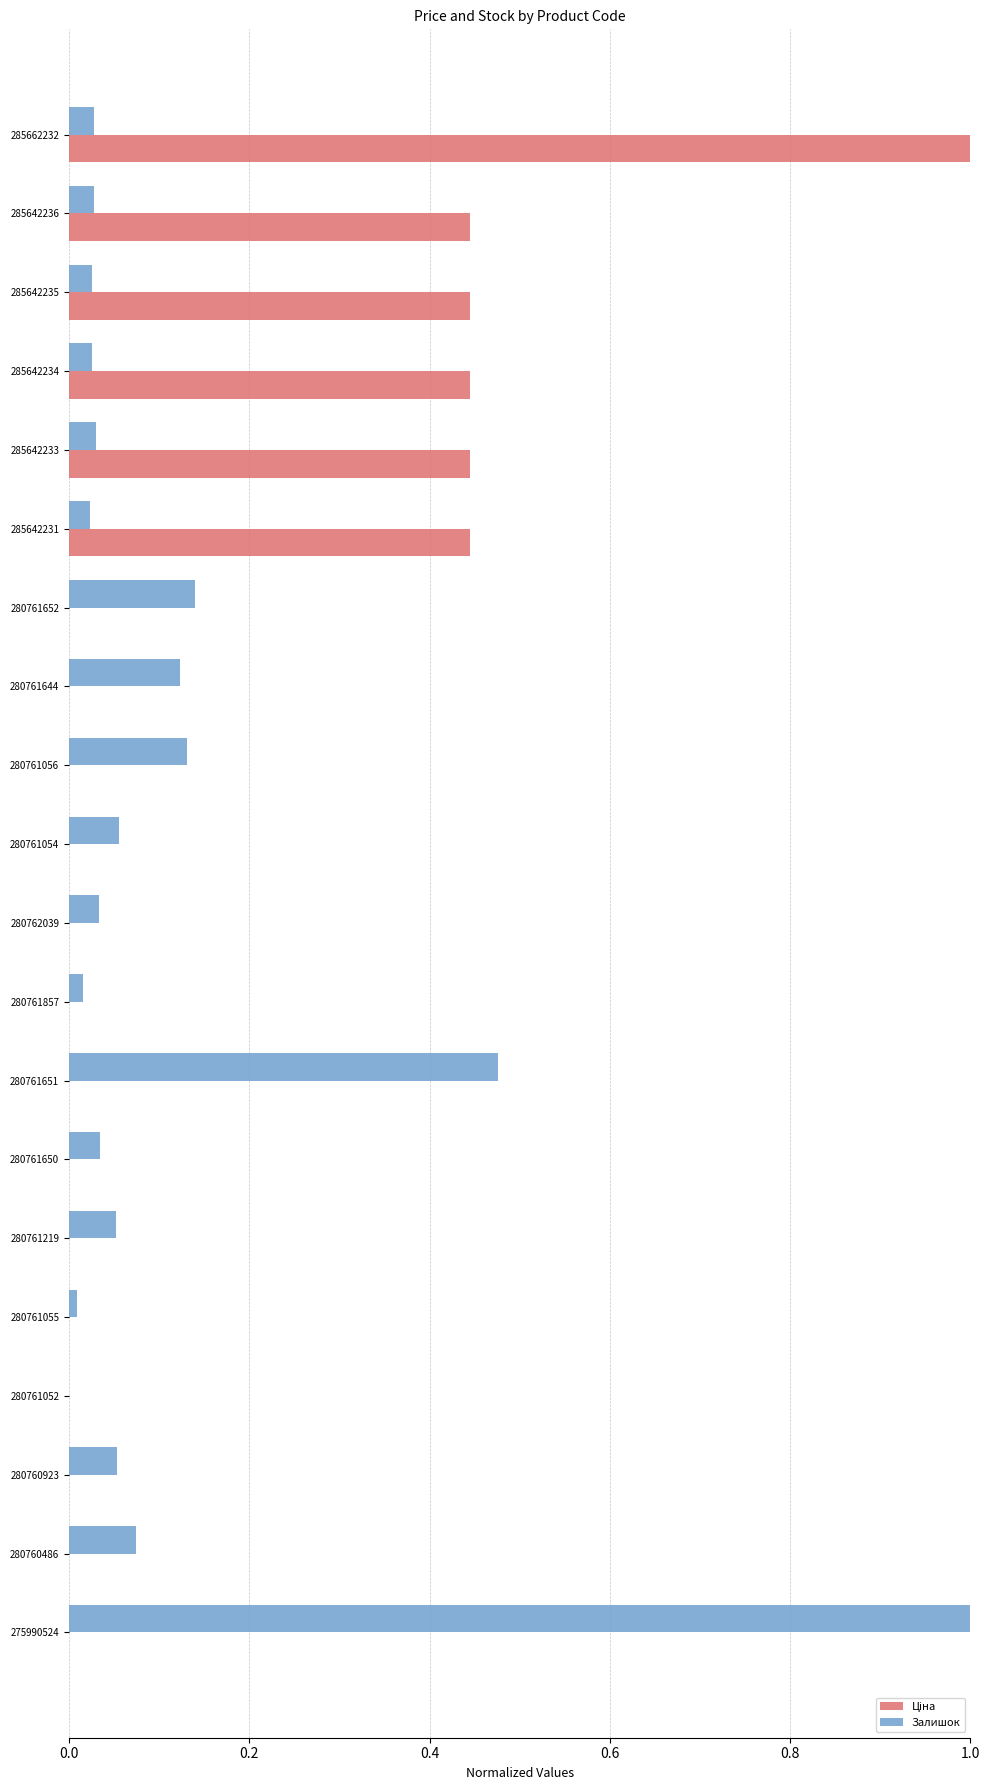

What is the maximum value for Залишок?

1.0